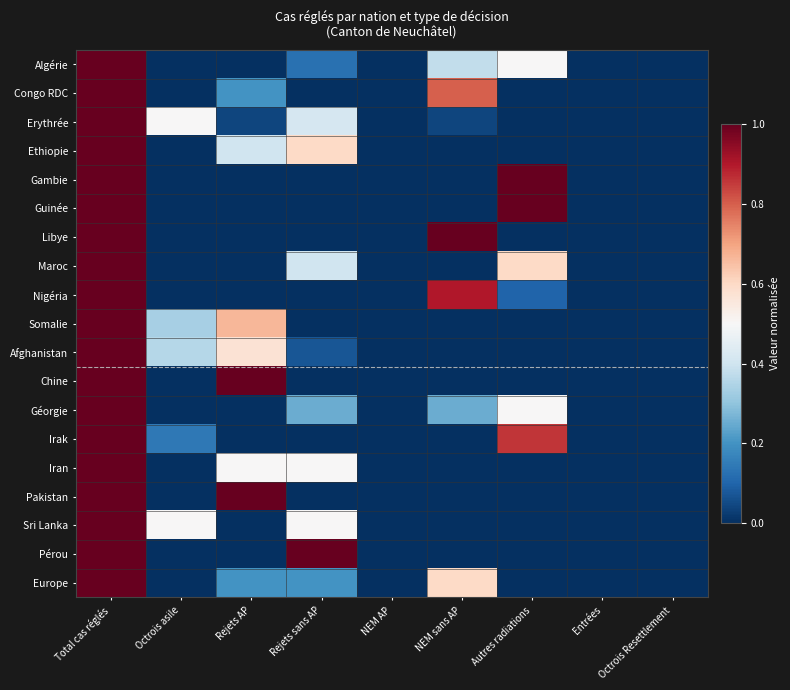

Reading left to right, what are all the values shown in this chart?

Algérie: Total cas réglés=1.0	Octrois asile=0.0	Rejets AP=0.0	Rejets sans AP=0.1	NEM AP=0.0	NEM sans AP=0.4	Autres radiations=0.5	Entrées=0.0	Octrois Resettlement=0.0
Congo RDC: Total cas réglés=1.0	Octrois asile=0.0	Rejets AP=0.2	Rejets sans AP=0.0	NEM AP=0.0	NEM sans AP=0.8	Autres radiations=0.0	Entrées=0.0	Octrois Resettlement=0.0
Erythrée: Total cas réglés=1.0	Octrois asile=0.5	Rejets AP=0.0	Rejets sans AP=0.4	NEM AP=0.0	NEM sans AP=0.0	Autres radiations=0.0	Entrées=0.0	Octrois Resettlement=0.0
Ethiopie: Total cas réglés=1.0	Octrois asile=0.0	Rejets AP=0.4	Rejets sans AP=0.6	NEM AP=0.0	NEM sans AP=0.0	Autres radiations=0.0	Entrées=0.0	Octrois Resettlement=0.0
Gambie: Total cas réglés=1.0	Octrois asile=0.0	Rejets AP=0.0	Rejets sans AP=0.0	NEM AP=0.0	NEM sans AP=0.0	Autres radiations=1.0	Entrées=0.0	Octrois Resettlement=0.0
Guinée: Total cas réglés=1.0	Octrois asile=0.0	Rejets AP=0.0	Rejets sans AP=0.0	NEM AP=0.0	NEM sans AP=0.0	Autres radiations=1.0	Entrées=0.0	Octrois Resettlement=0.0
Libye: Total cas réglés=1.0	Octrois asile=0.0	Rejets AP=0.0	Rejets sans AP=0.0	NEM AP=0.0	NEM sans AP=1.0	Autres radiations=0.0	Entrées=0.0	Octrois Resettlement=0.0
Maroc: Total cas réglés=1.0	Octrois asile=0.0	Rejets AP=0.0	Rejets sans AP=0.4	NEM AP=0.0	NEM sans AP=0.0	Autres radiations=0.6	Entrées=0.0	Octrois Resettlement=0.0
Nigéria: Total cas réglés=1.0	Octrois asile=0.0	Rejets AP=0.0	Rejets sans AP=0.0	NEM AP=0.0	NEM sans AP=0.9	Autres radiations=0.1	Entrées=0.0	Octrois Resettlement=0.0
Somalie: Total cas réglés=1.0	Octrois asile=0.3	Rejets AP=0.7	Rejets sans AP=0.0	NEM AP=0.0	NEM sans AP=0.0	Autres radiations=0.0	Entrées=0.0	Octrois Resettlement=0.0
Afghanistan: Total cas réglés=1.0	Octrois asile=0.4	Rejets AP=0.6	Rejets sans AP=0.1	NEM AP=0.0	NEM sans AP=0.0	Autres radiations=0.0	Entrées=0.0	Octrois Resettlement=0.0
Chine: Total cas réglés=1.0	Octrois asile=0.0	Rejets AP=1.0	Rejets sans AP=0.0	NEM AP=0.0	NEM sans AP=0.0	Autres radiations=0.0	Entrées=0.0	Octrois Resettlement=0.0
Géorgie: Total cas réglés=1.0	Octrois asile=0.0	Rejets AP=0.0	Rejets sans AP=0.2	NEM AP=0.0	NEM sans AP=0.2	Autres radiations=0.5	Entrées=0.0	Octrois Resettlement=0.0
Irak: Total cas réglés=1.0	Octrois asile=0.1	Rejets AP=0.0	Rejets sans AP=0.0	NEM AP=0.0	NEM sans AP=0.0	Autres radiations=0.9	Entrées=0.0	Octrois Resettlement=0.0
Iran: Total cas réglés=1.0	Octrois asile=0.0	Rejets AP=0.5	Rejets sans AP=0.5	NEM AP=0.0	NEM sans AP=0.0	Autres radiations=0.0	Entrées=0.0	Octrois Resettlement=0.0
Pakistan: Total cas réglés=1.0	Octrois asile=0.0	Rejets AP=1.0	Rejets sans AP=0.0	NEM AP=0.0	NEM sans AP=0.0	Autres radiations=0.0	Entrées=0.0	Octrois Resettlement=0.0
Sri Lanka: Total cas réglés=1.0	Octrois asile=0.5	Rejets AP=0.0	Rejets sans AP=0.5	NEM AP=0.0	NEM sans AP=0.0	Autres radiations=0.0	Entrées=0.0	Octrois Resettlement=0.0
Pérou: Total cas réglés=1.0	Octrois asile=0.0	Rejets AP=0.0	Rejets sans AP=1.0	NEM AP=0.0	NEM sans AP=0.0	Autres radiations=0.0	Entrées=0.0	Octrois Resettlement=0.0
Europe: Total cas réglés=1.0	Octrois asile=0.0	Rejets AP=0.2	Rejets sans AP=0.2	NEM AP=0.0	NEM sans AP=0.6	Autres radiations=0.0	Entrées=0.0	Octrois Resettlement=0.0